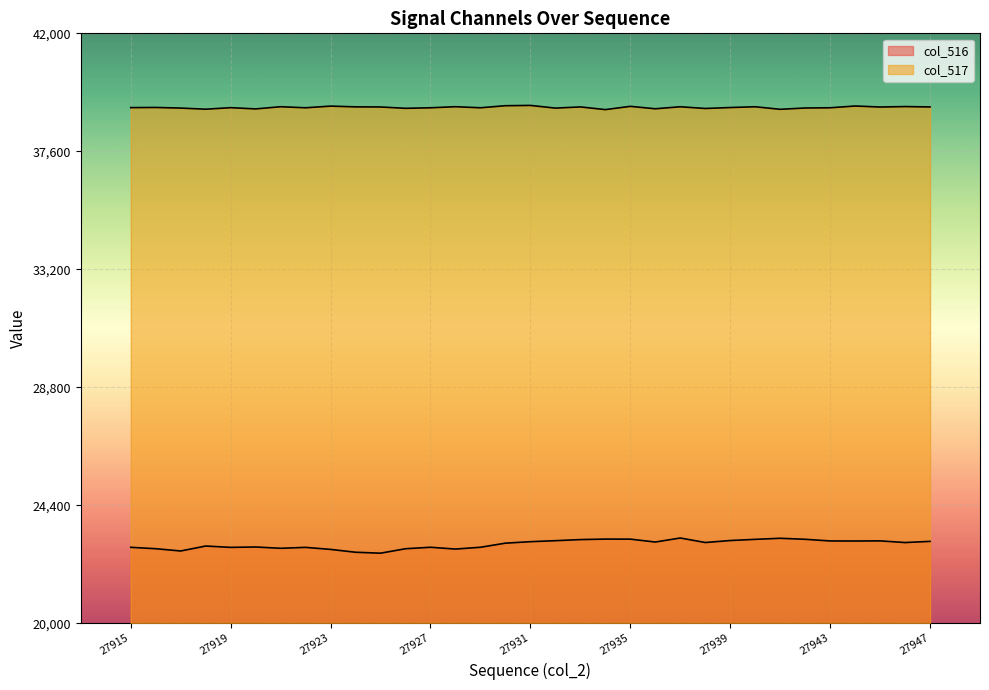

Which series has the largest range (max minus min)?

col_516